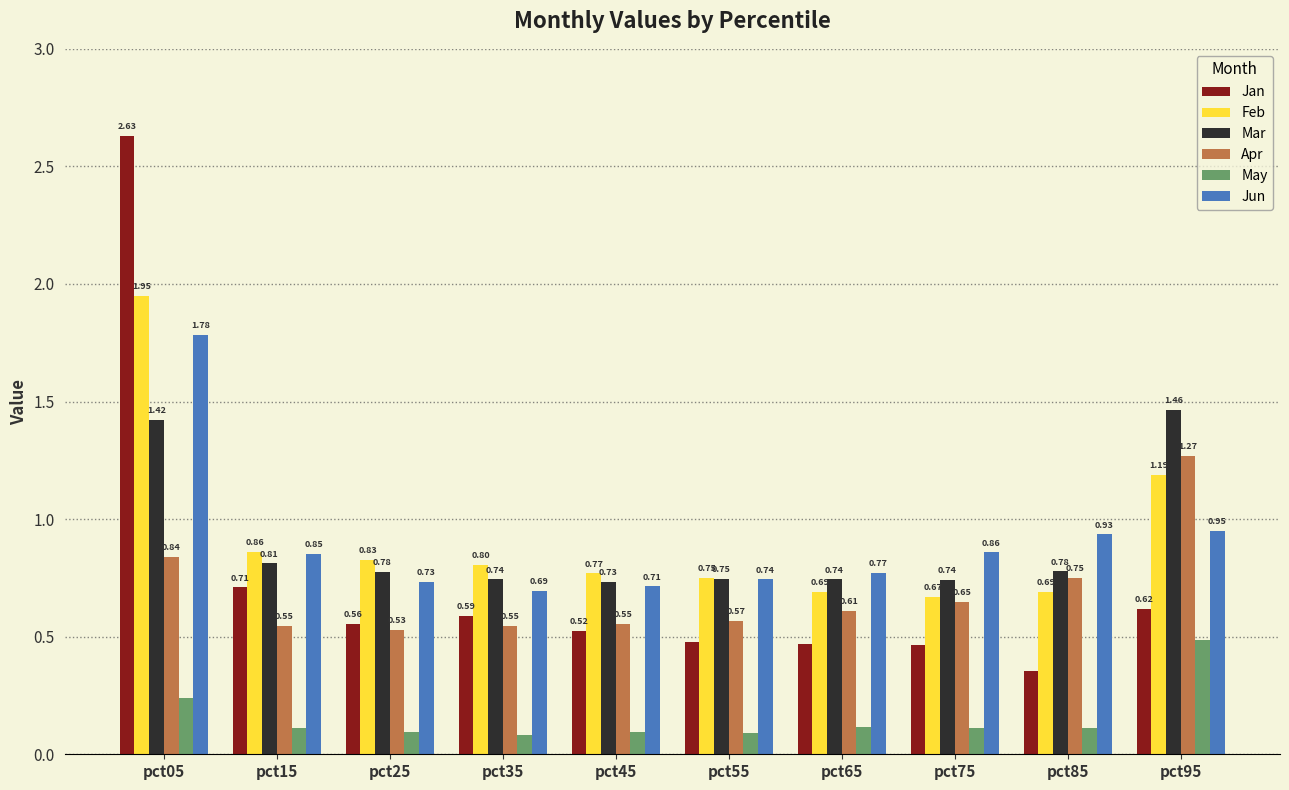

What is the total value across all series at pct65?

3.4